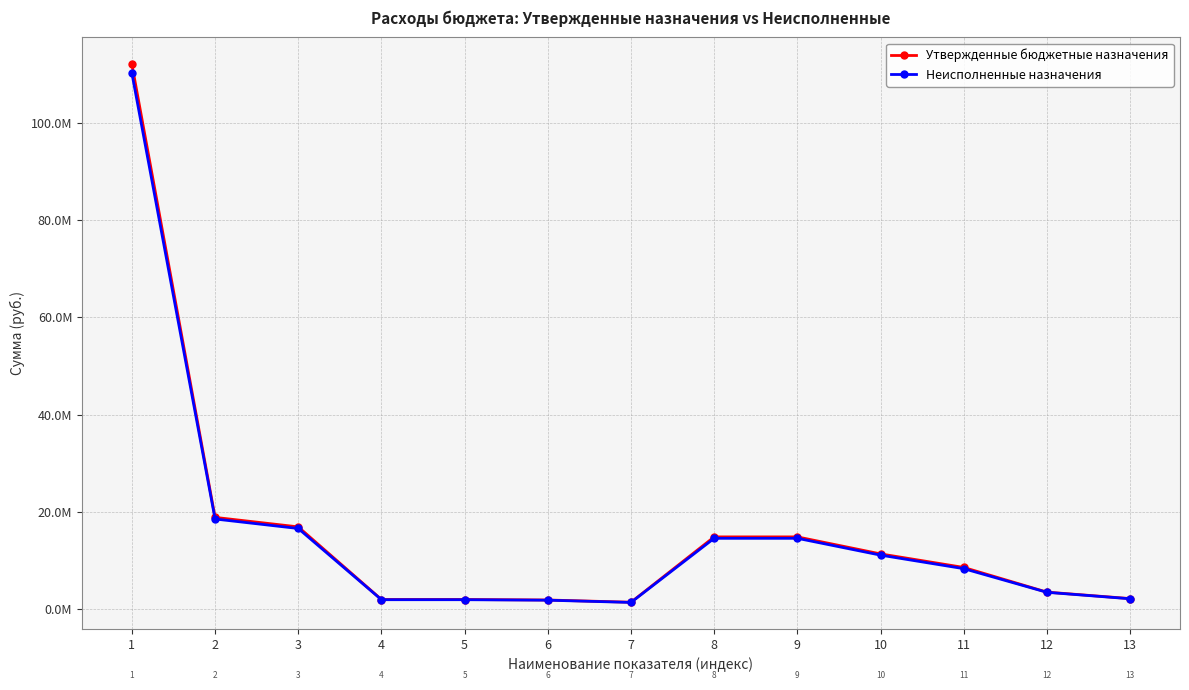

The value of Утвержденные бюджетные назначения at 4 is 2863817.4. True or false?

False